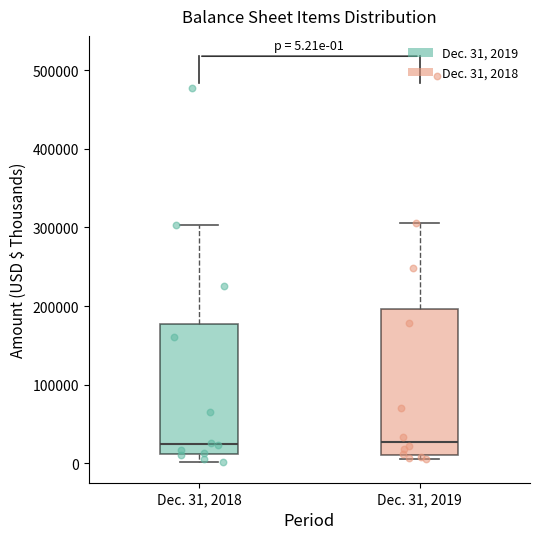

Which box is the tallest, from its lower edge to its upper edge?

Dec. 31, 2019